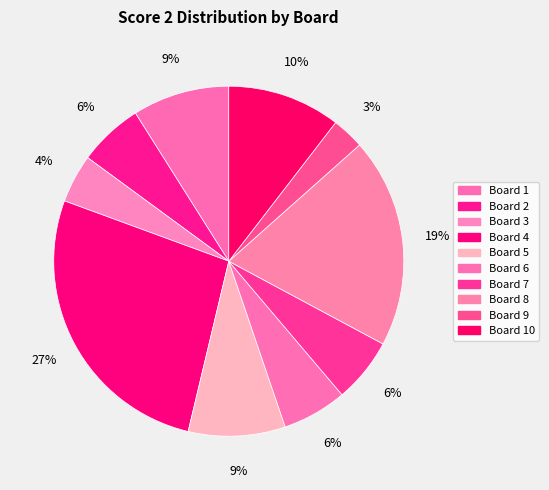

True or false: Board 7 accounts for 17% of the total.

False